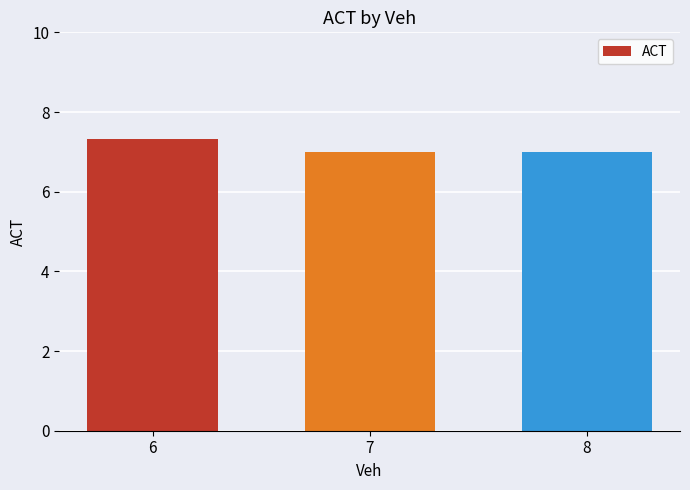

How many series are shown in this chart?

1